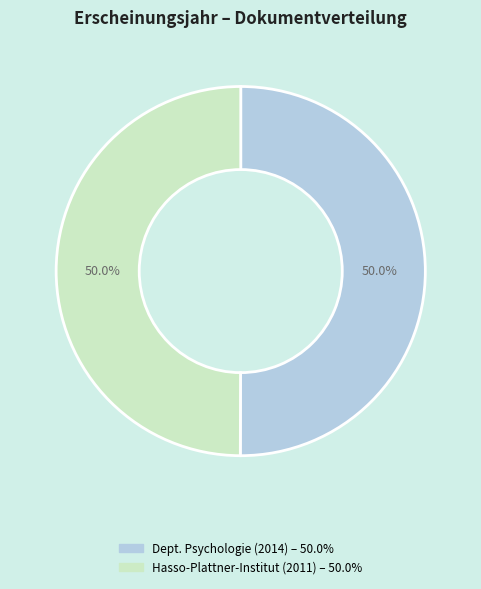

How many slices are in this pie chart?

2